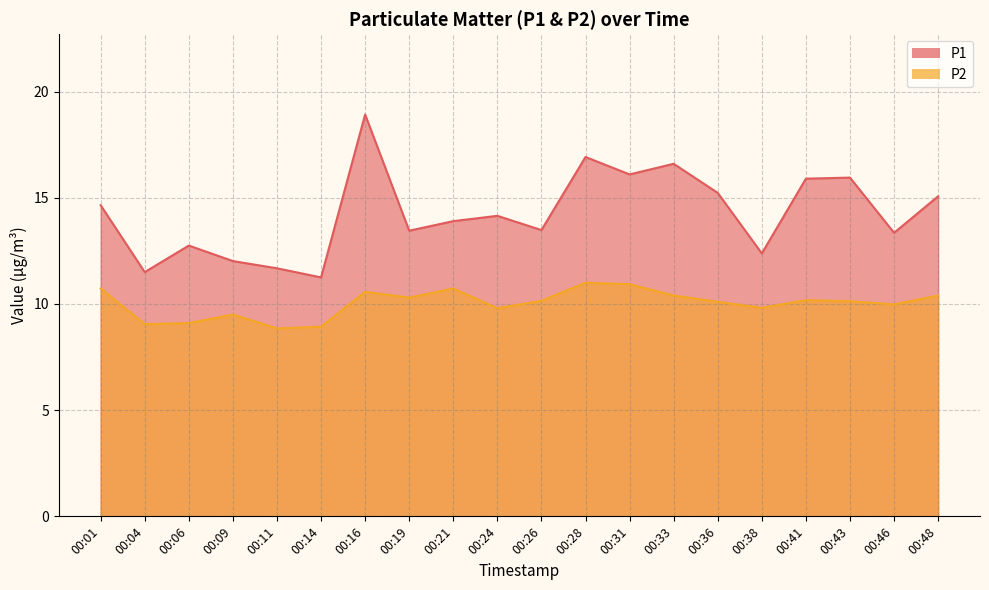

Reading left to right, list all the values displayed in this chart.

P1: 14.7	11.5	12.8	12.0	11.7	11.2	18.9	13.4	13.9	14.2	13.5	16.9	16.1	16.6	15.2	12.4	15.9	15.9	13.3	15.1
P2: 10.7	9.1	9.1	9.5	8.8	8.9	10.6	10.3	10.7	9.8	10.2	11.0	10.9	10.4	10.1	9.8	10.2	10.1	10.0	10.4